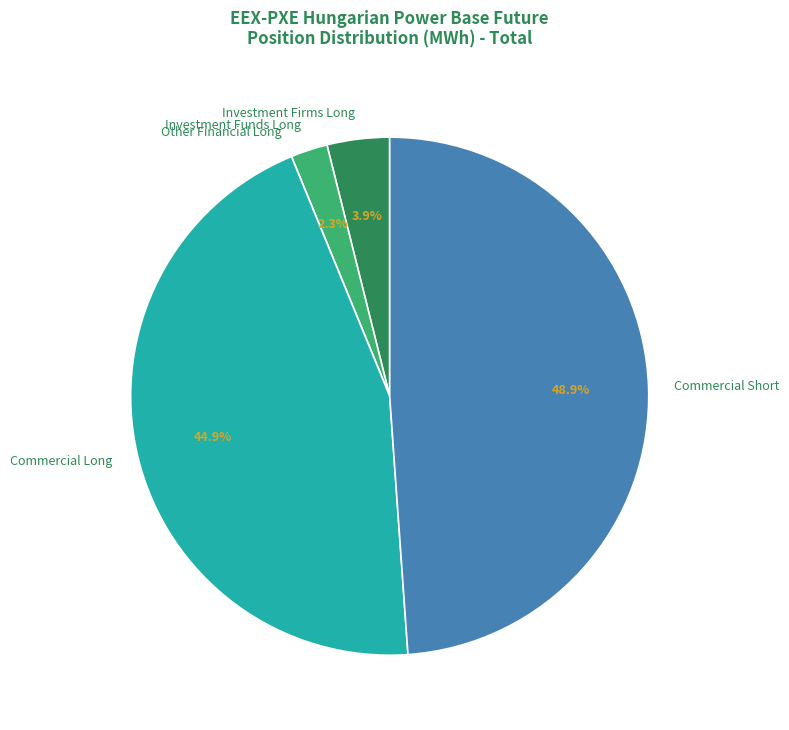

To the nearest percent, what is the difference between the Investment Firms Long and Commercial Long slice percentages?

41%